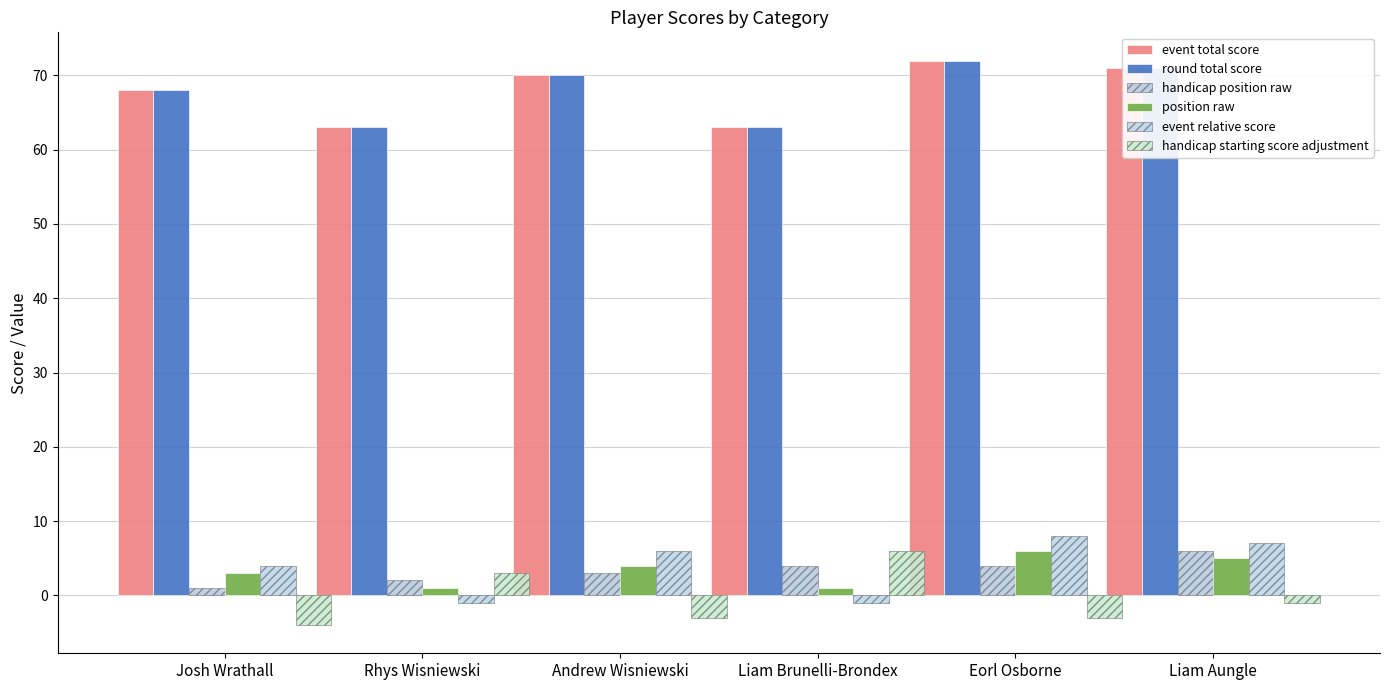

At Liam Brunelli-Brondex, list the series in order from smallest to largest.

event relative score, position raw, handicap position raw, handicap starting score adjustment, event total score, round total score